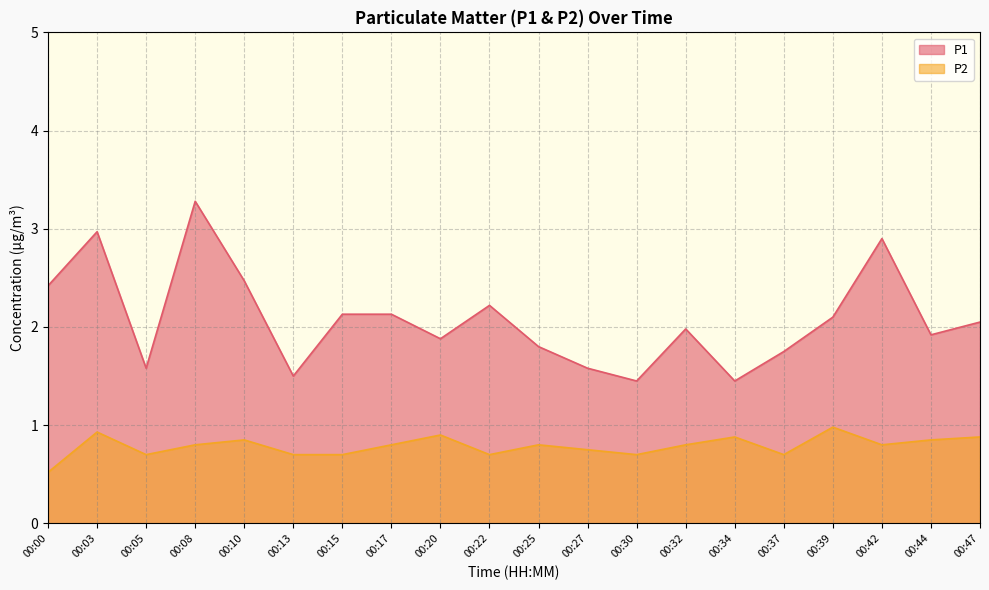

What value does the P2 series have at 00:39?

1.0